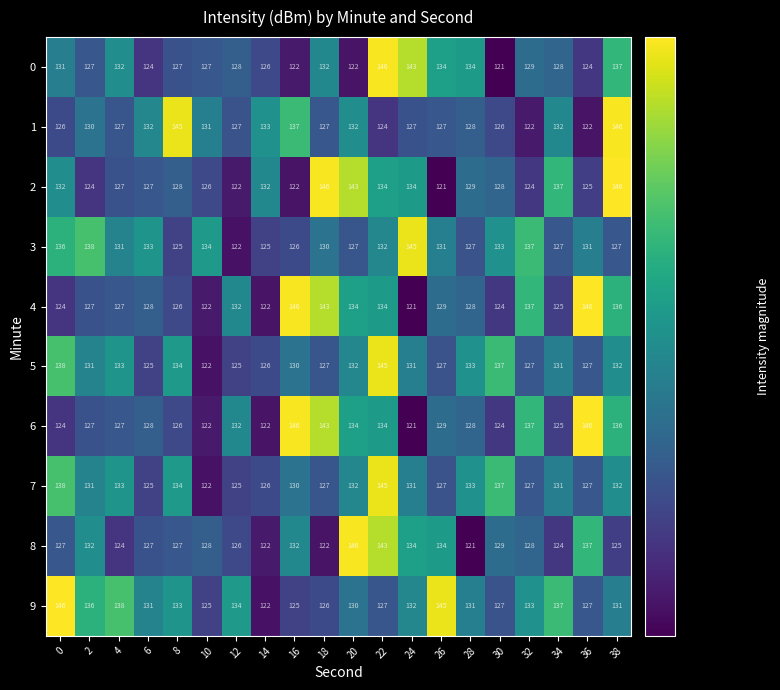

Is it true that 9 equals 92 at 2?

False